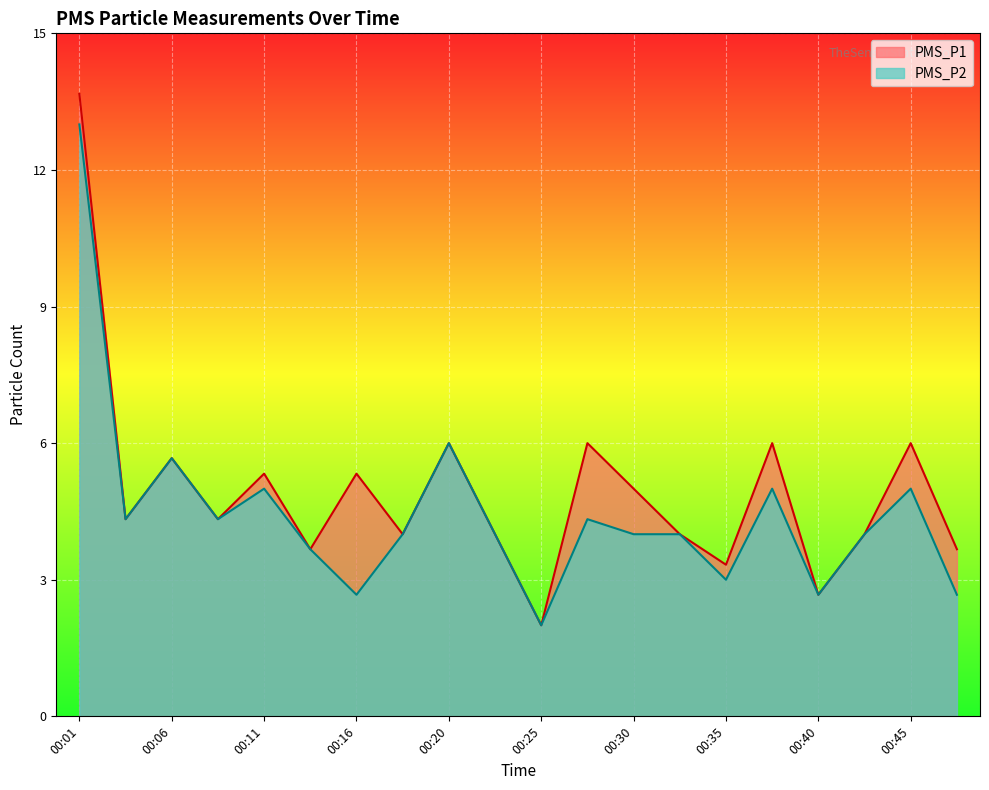

What is the sum of the PMS_P1 values at 00:38 and 00:08?

10.3